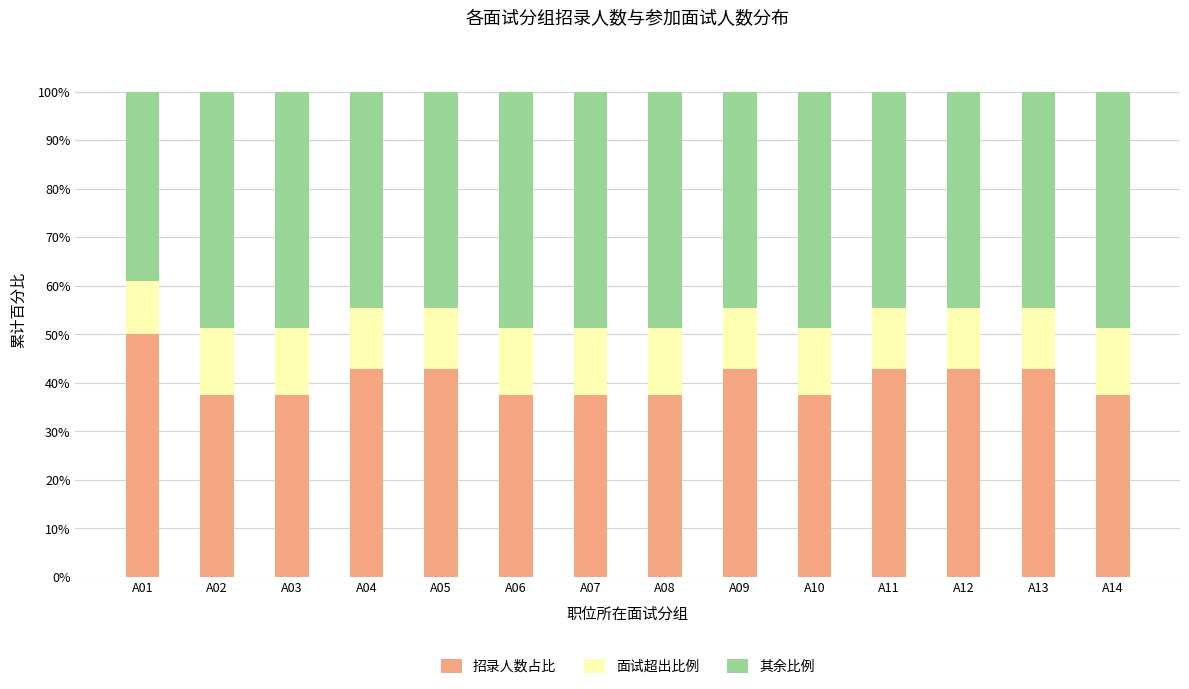

Which category has the highest value in the 招录人数占比 series?

A01